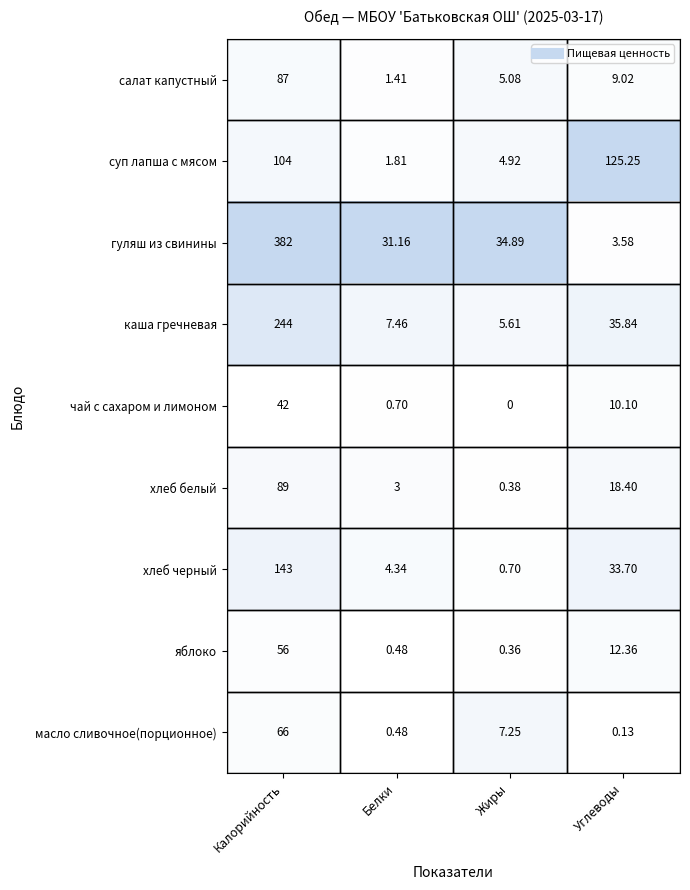

At Калорийность, list the series in order from largest to smallest.

гуляш из свинины, каша гречневая, хлеб черный, суп лапша с мясом, хлеб белый, салат капустный, масло сливочное(порционное), яблоко, чай с сахаром и лимоном